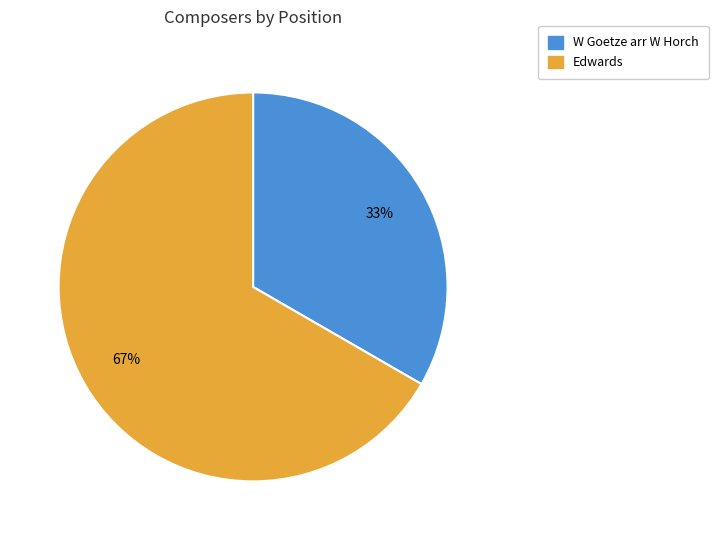

Which slice is the smallest?

W Goetze arr W Horch